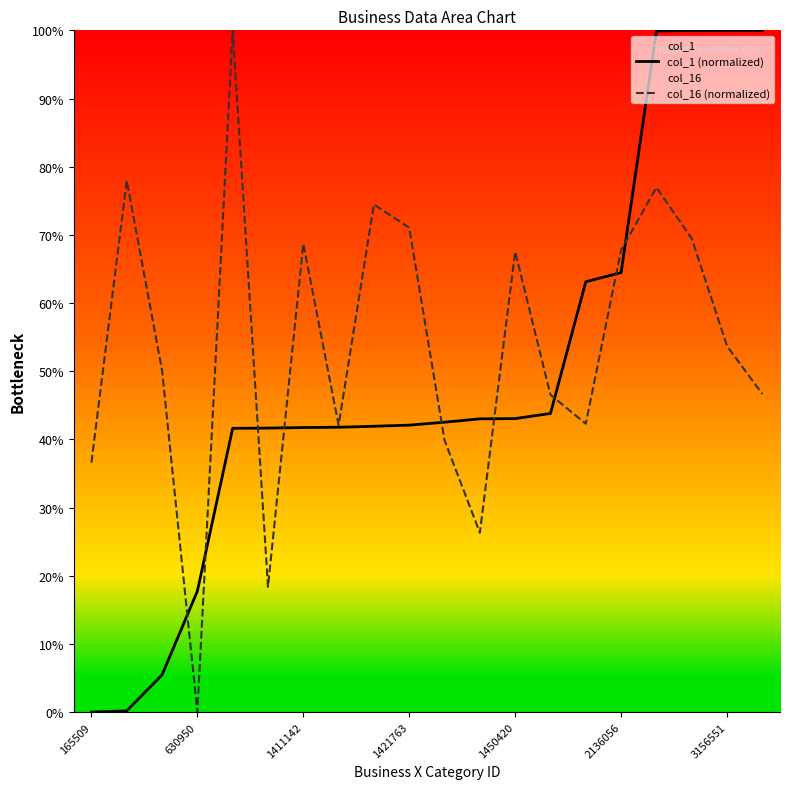

What is the approximate value of col_1 (normalized) at 17?

100.0